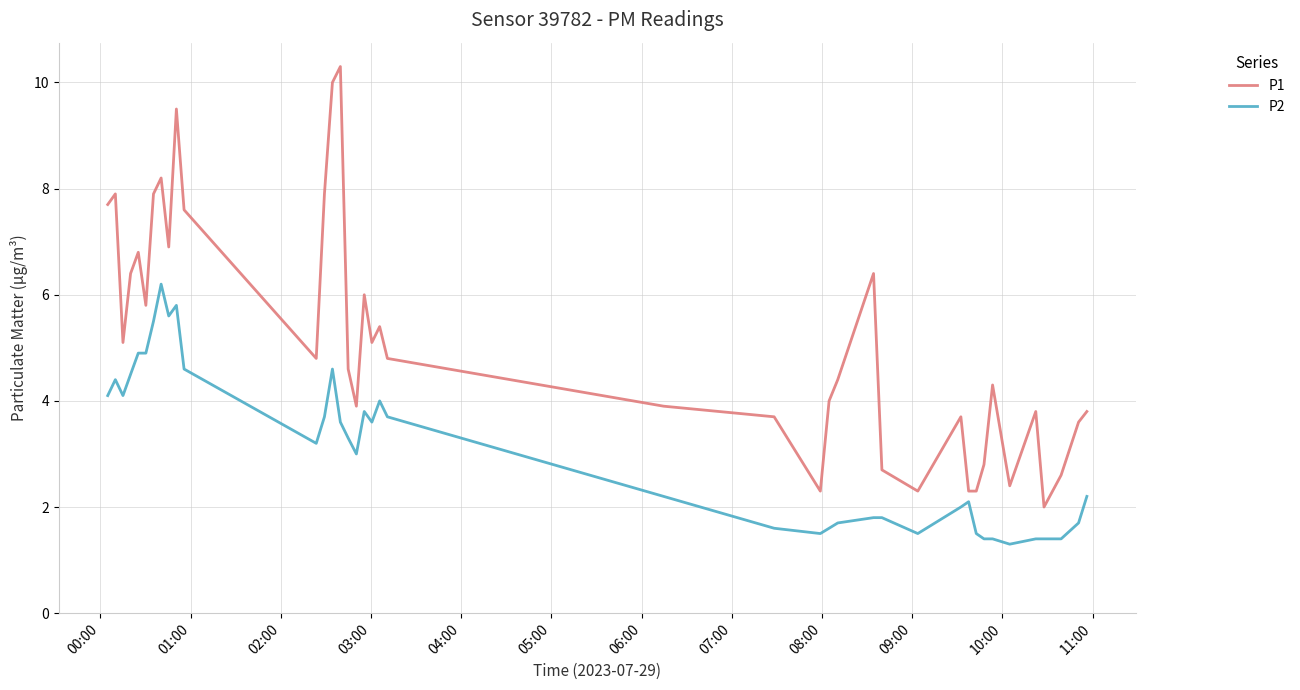

What is the highest value of the P2 series?

6.2